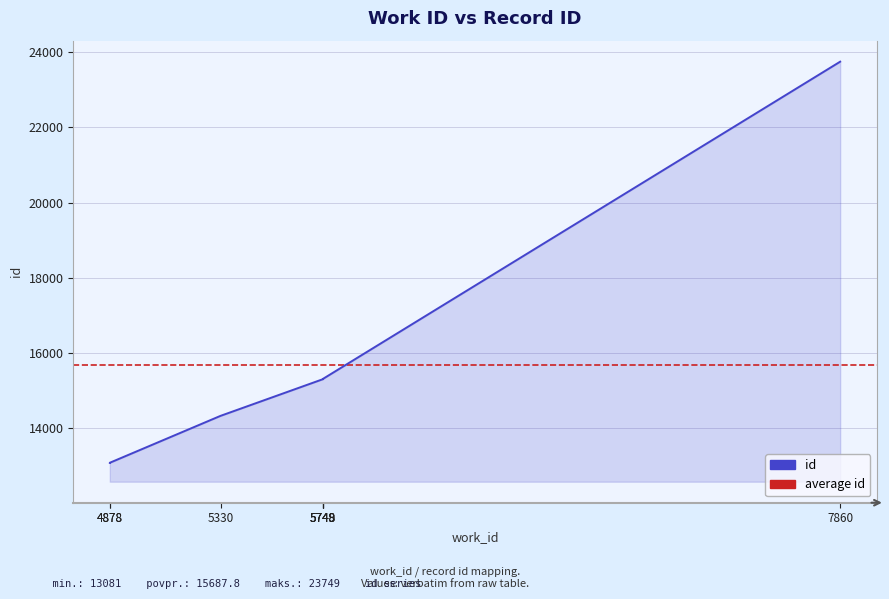

What is the sum of all values?

125502